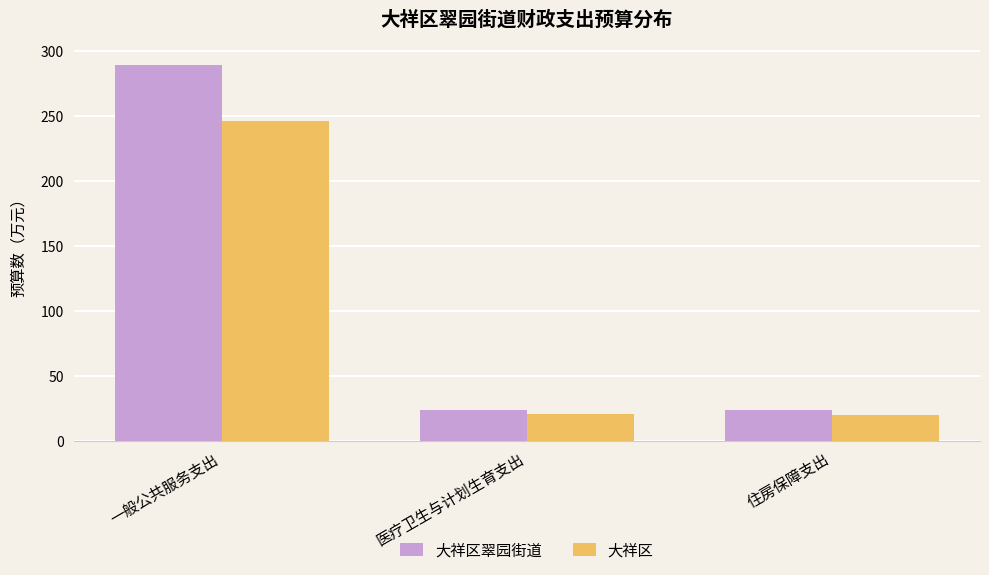

What is the spread (max minus min) of values at 一般公共服务支出?

43.5